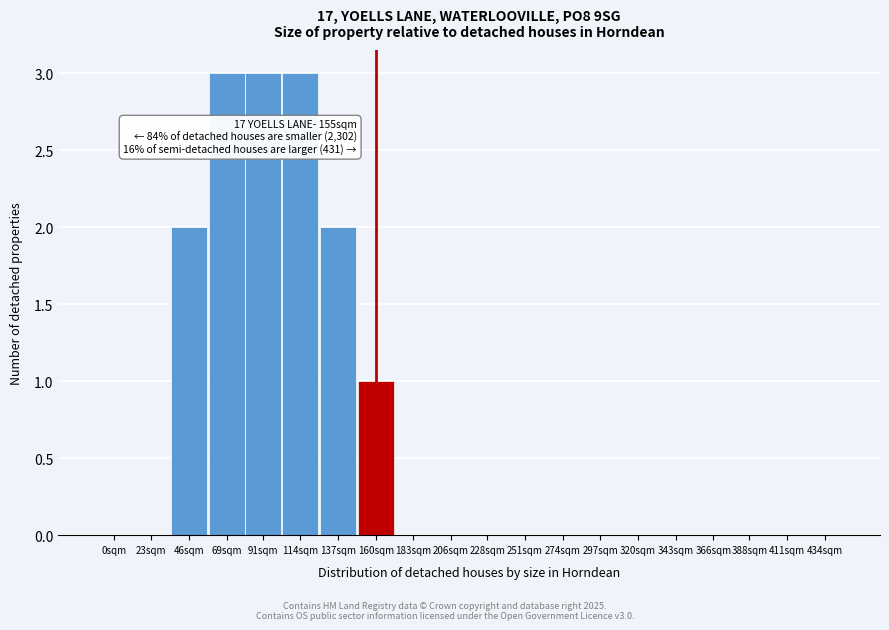

Reading left to right, transcribe all the data shown in this chart.

0sqm=0	23sqm=0	46sqm=2	69sqm=3	91sqm=3	114sqm=3	137sqm=2	160sqm=1	183sqm=0	206sqm=0	228sqm=0	251sqm=0	274sqm=0	297sqm=0	320sqm=0	343sqm=0	366sqm=0	388sqm=0	411sqm=0	434sqm=0